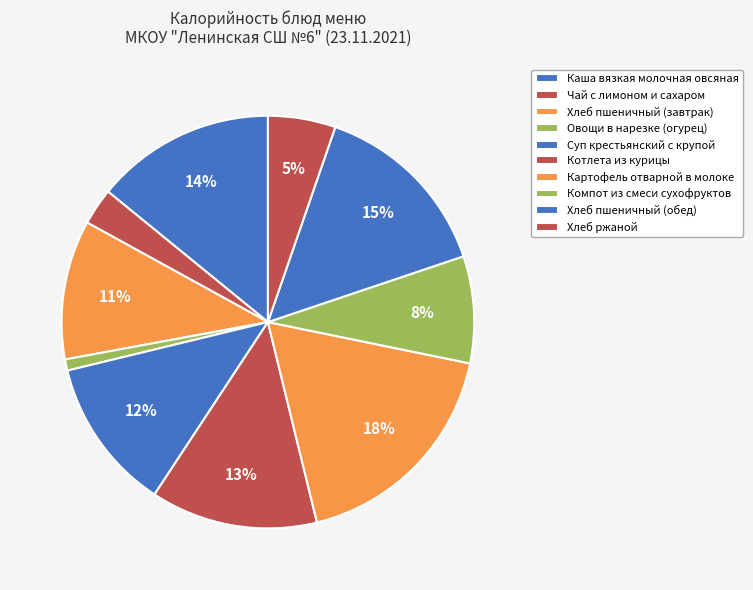

Count the number of slices in the pie.

10